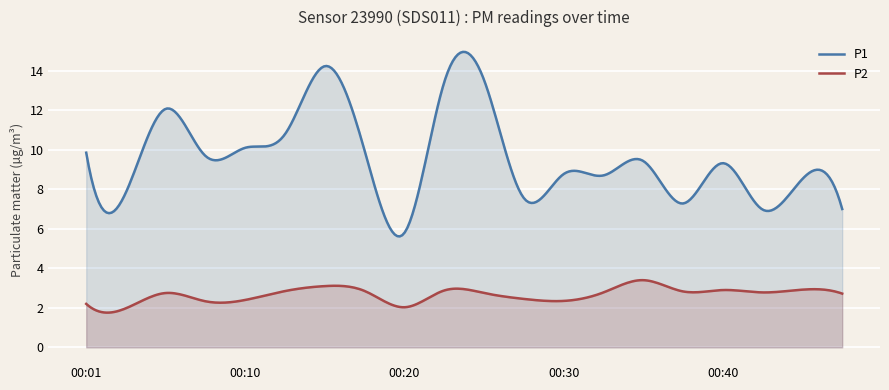

True or false: P2 and P1 cross at least once.

False